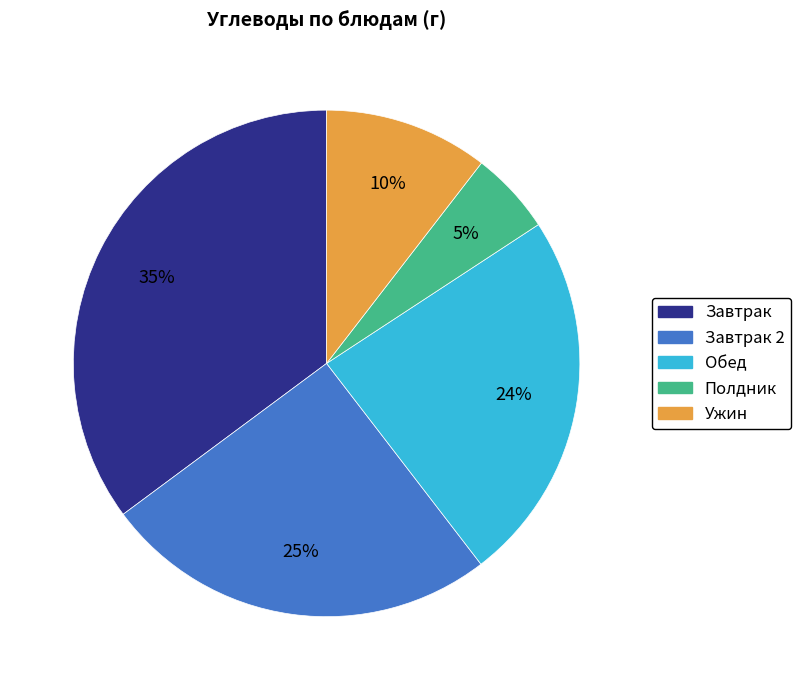

Does any single category account for the majority?

No